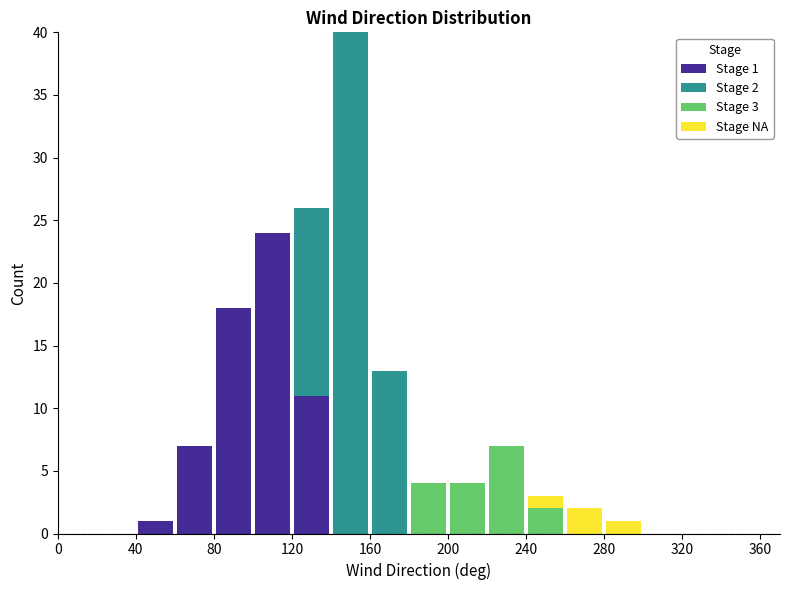

Which range on the x-axis has the tallest stacked bar (by total height)?

140 to 160